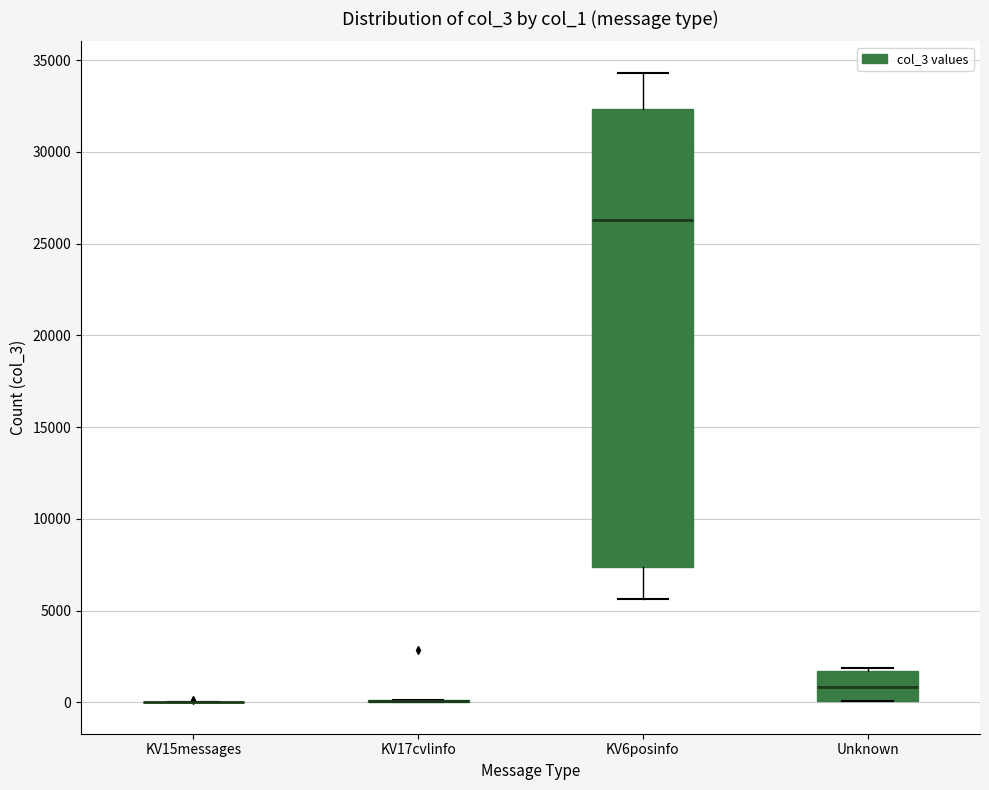

Comparing the boxes themselves (not the whiskers), which one is the tallest?

KV6posinfo